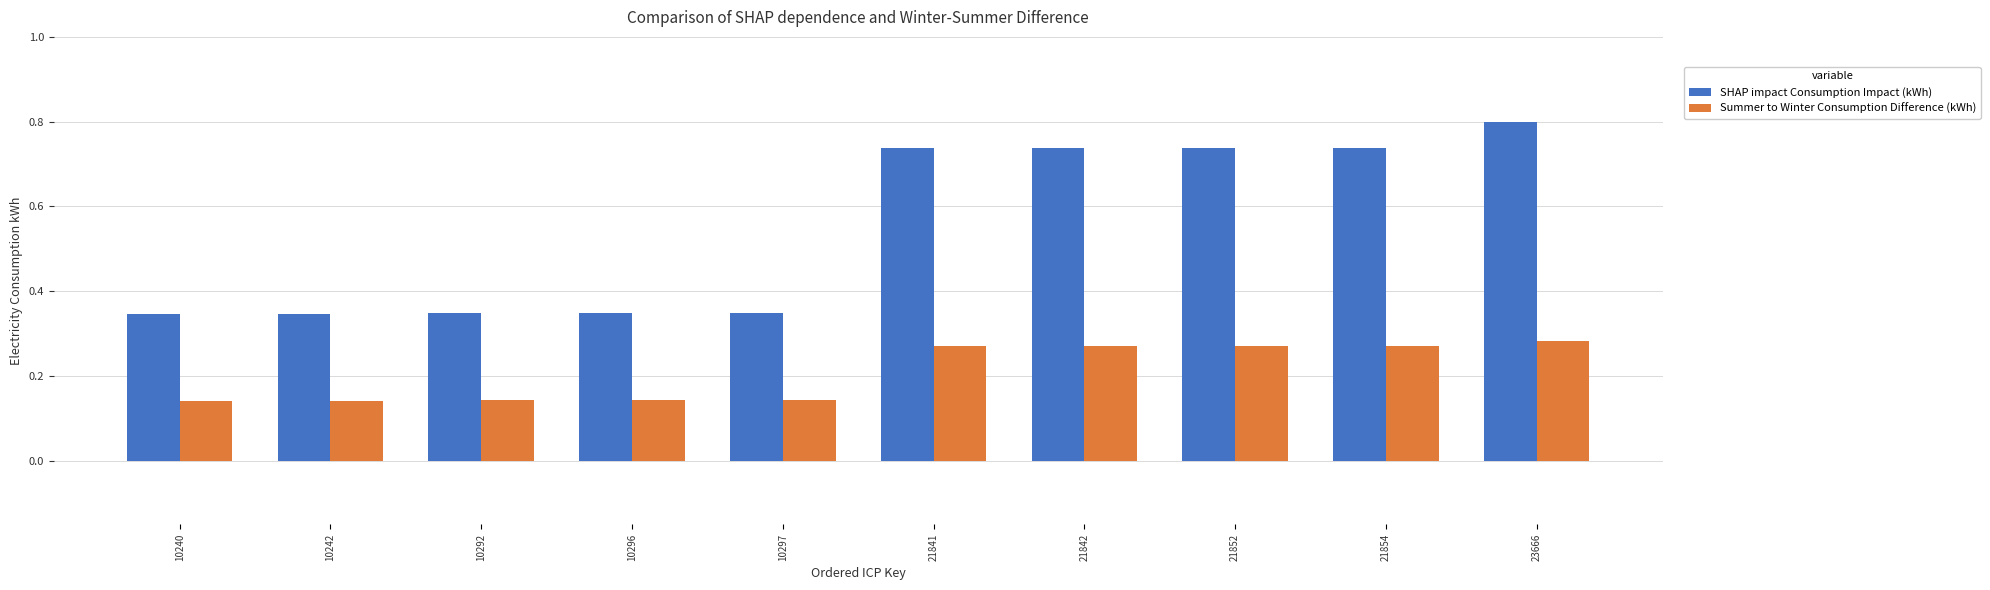

At which category is the sum across all series the highest?

23666